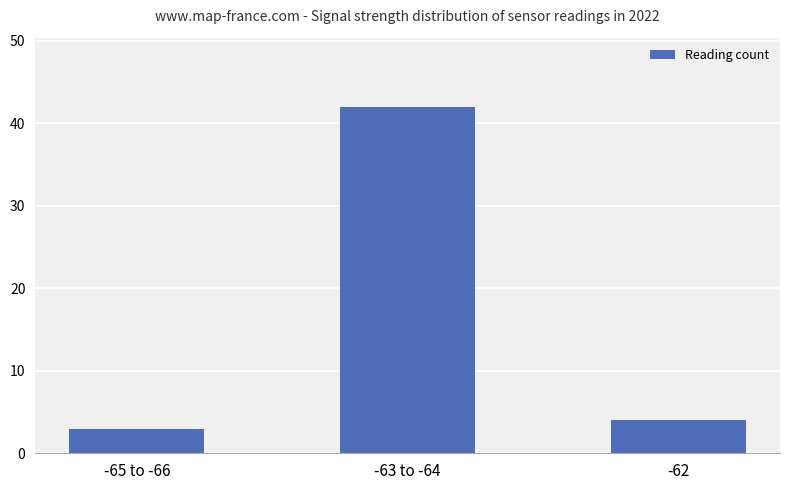

Reading right to left, list all the values displayed in this chart.

-62=4	-63 to -64=42	-65 to -66=3